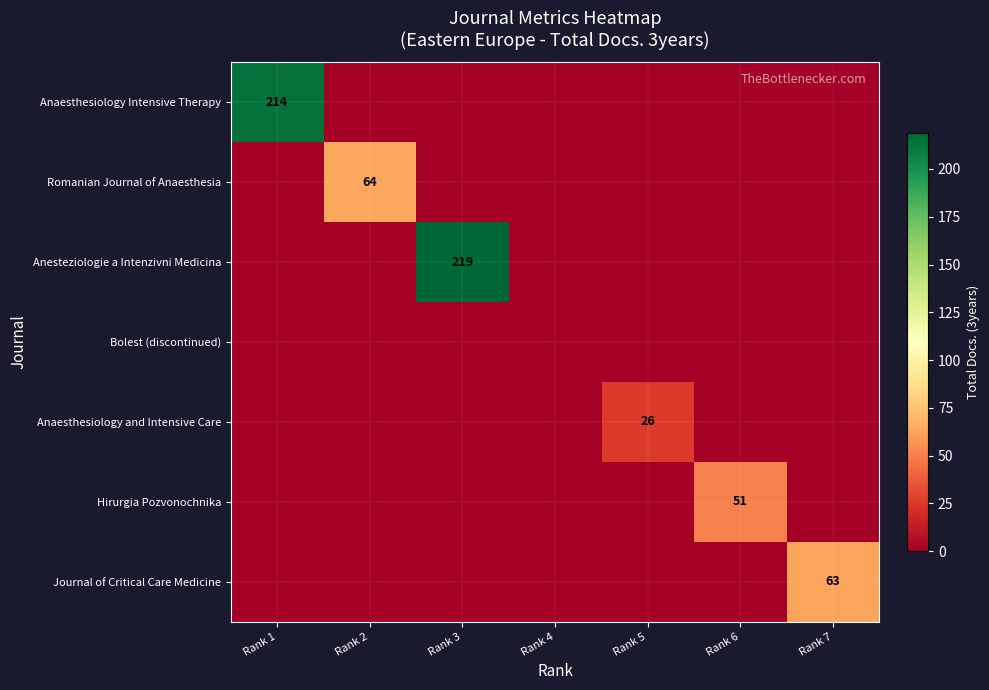

How many series are shown in this chart?

7